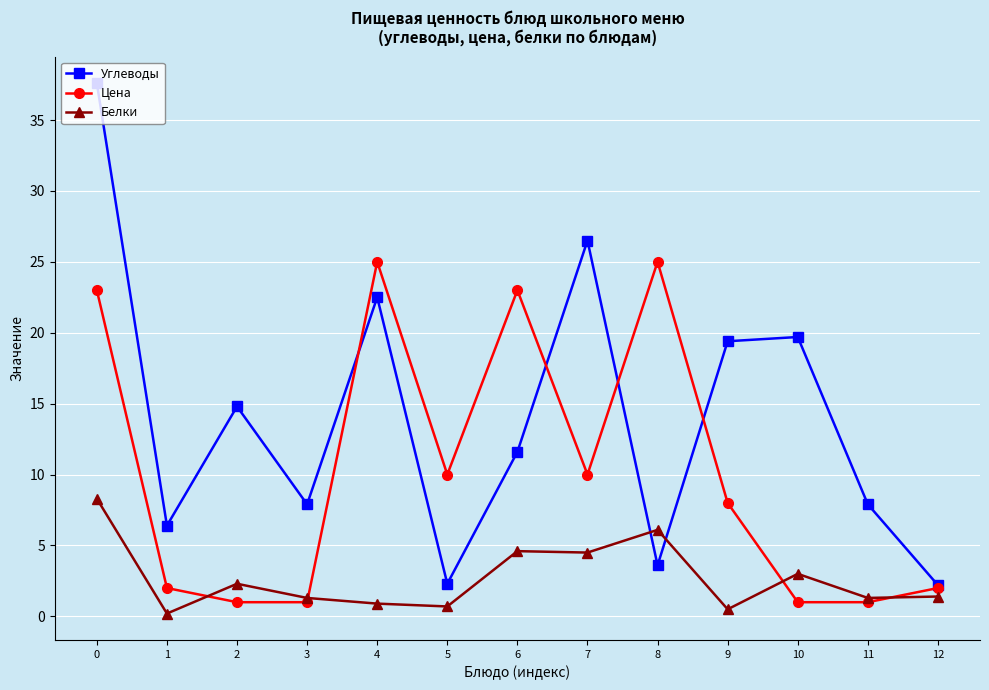

True or false: Углеводы has a value of 2.2 at 12.

True